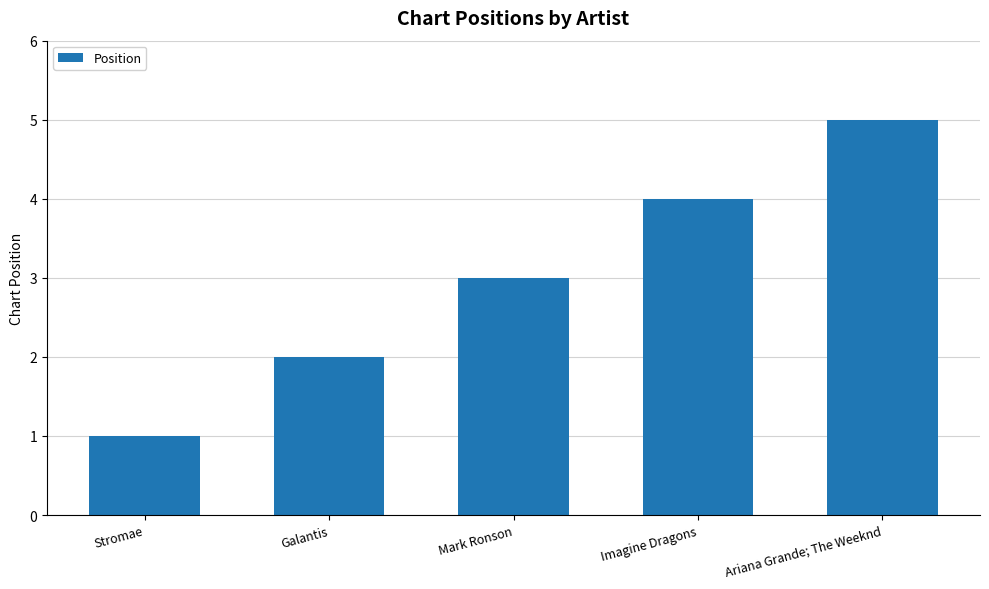

True or false: the data shows 2 at Ariana Grande; The Weeknd.

False